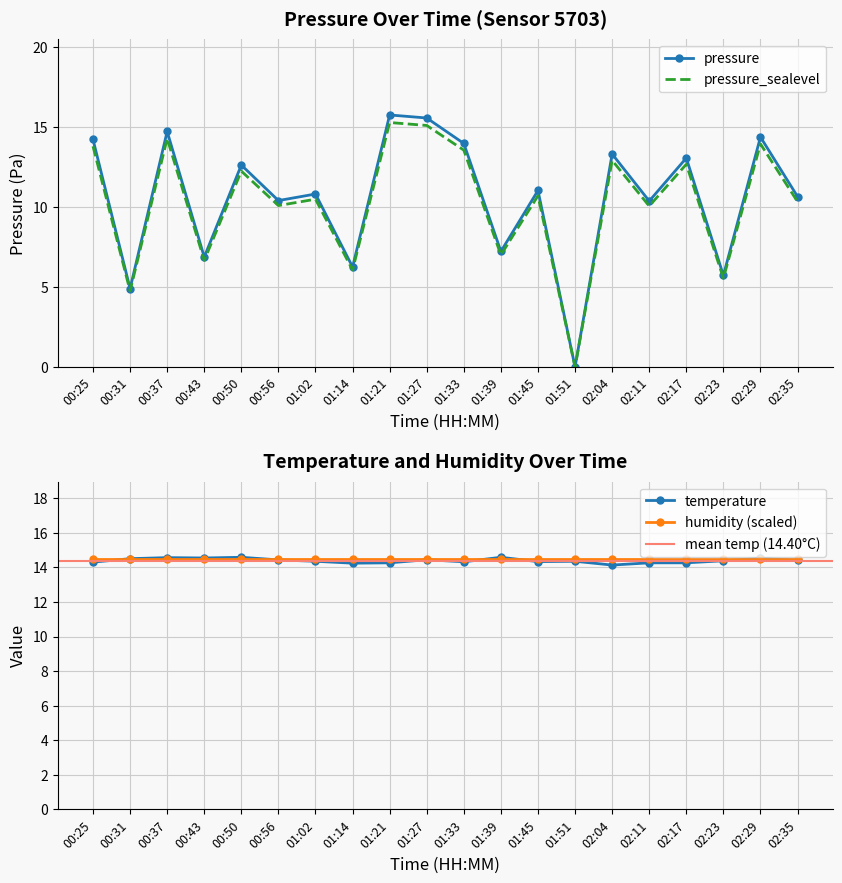

Which series has the widest spread of values?

pressure